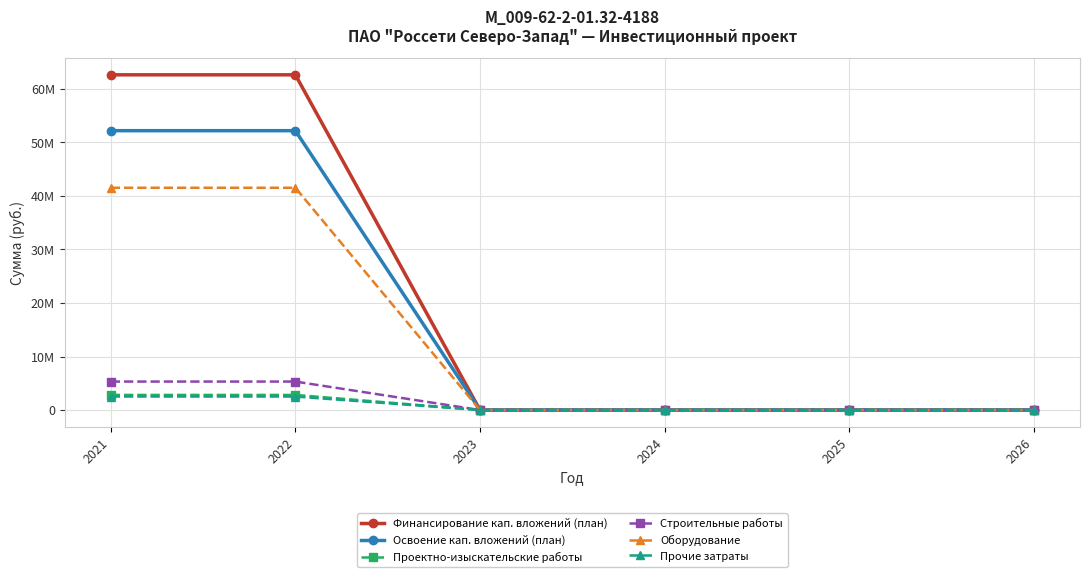

Does the chart have visible grid lines?

Yes